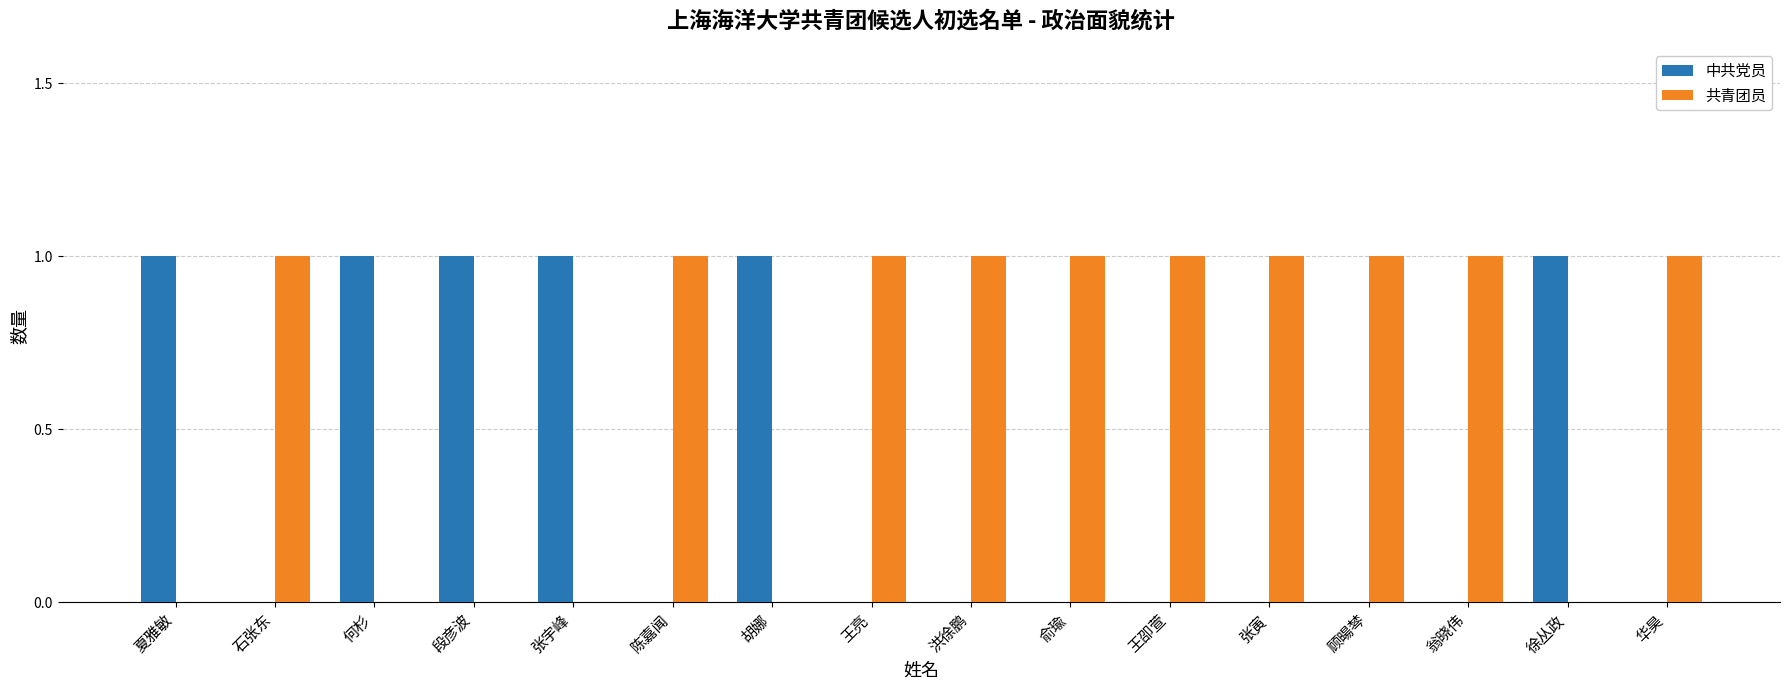

What is the sum of all 共青团员 values?

10